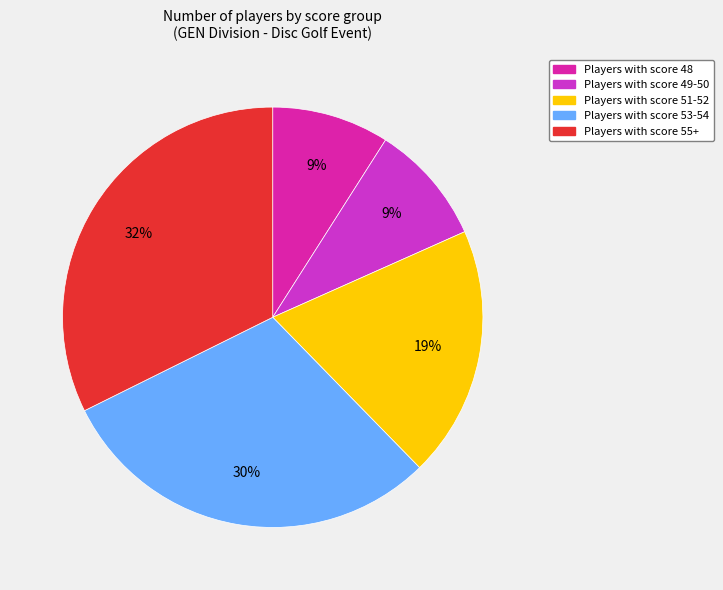

How many slices are in this pie chart?

5